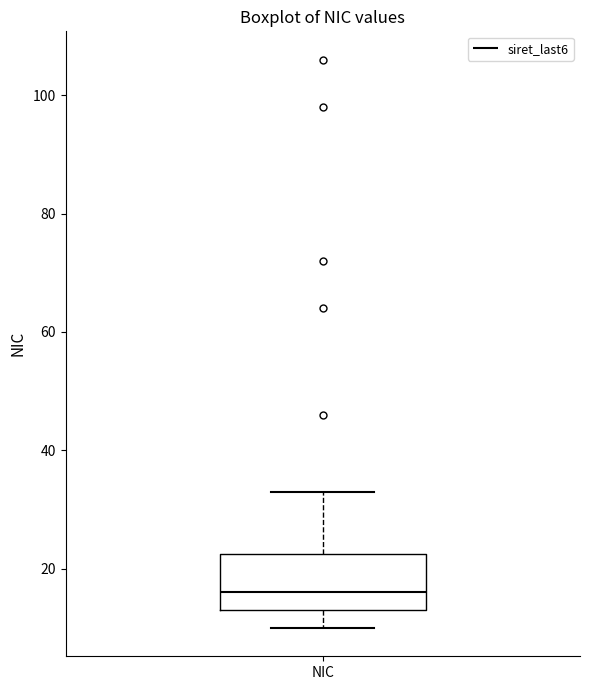

Transcribe this box plot: give where the median line is, the range the box spans, and where the two whiskers end, as read against the y-axis. The values are not printed on the chart, so give them approximately, as read against the axis.

median 16, box 14 to 22, whiskers 10 to 34